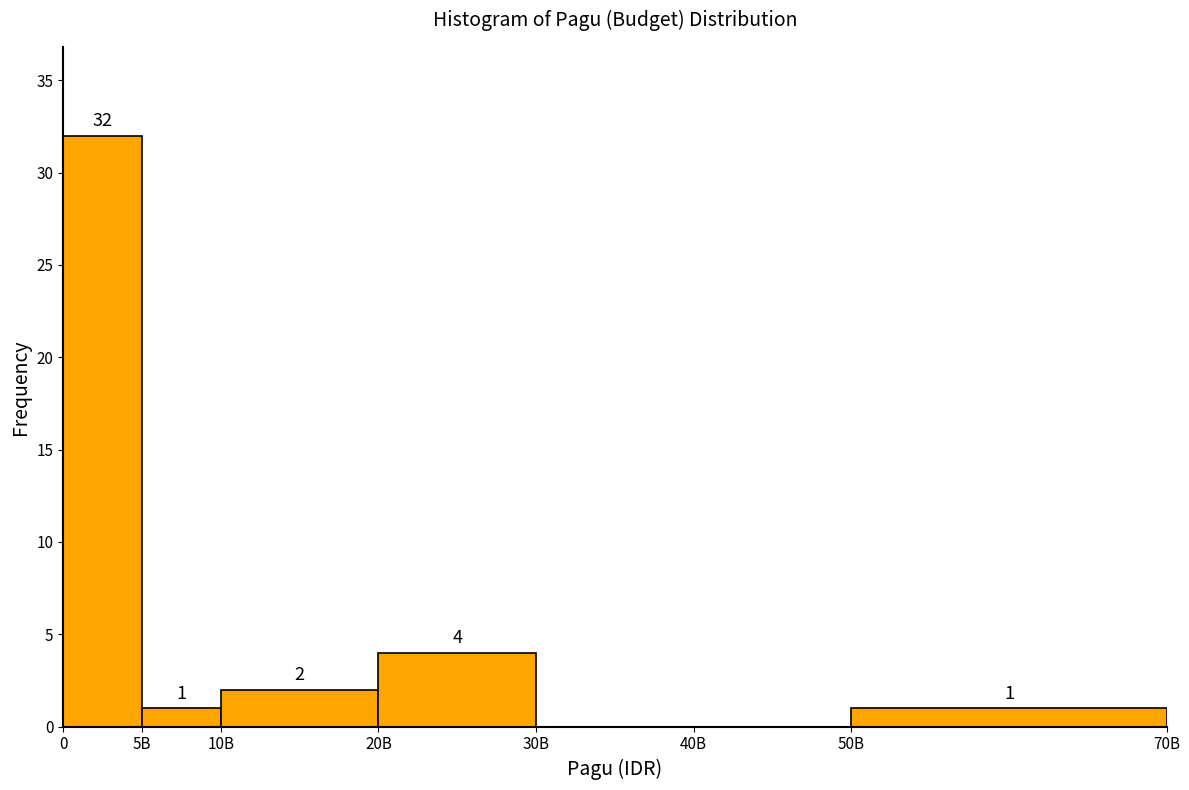

Reading left to right, extract all data points from this chart.

0=32	5B=1	10B=2	20B=4	30B=0	40B=0	50B=1